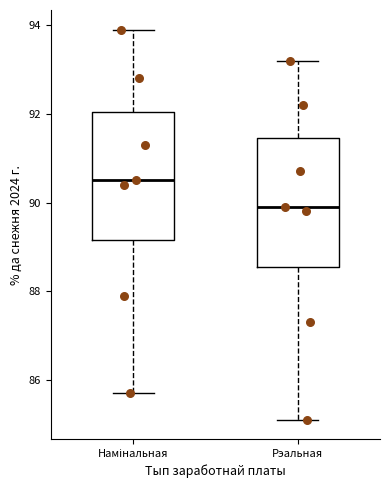

Which box's median line is the highest?

Намінальная